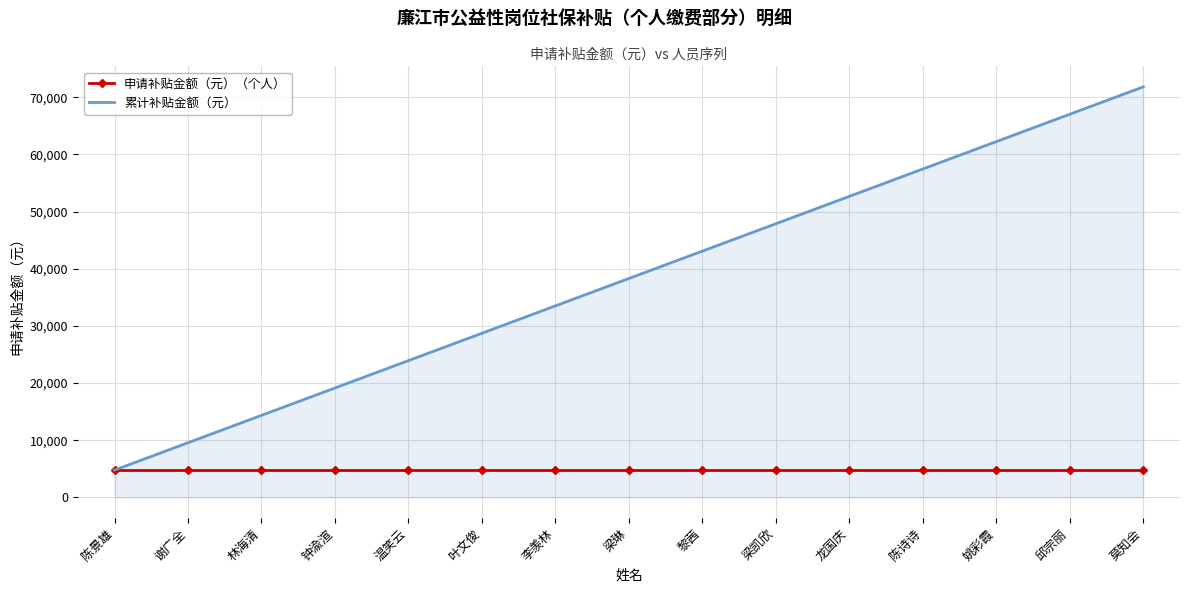

Is the value of 申请补贴金额（元）（个人） at 莫知会 greater than the value of 累计补贴金额（元） at 钟渝渲?

No